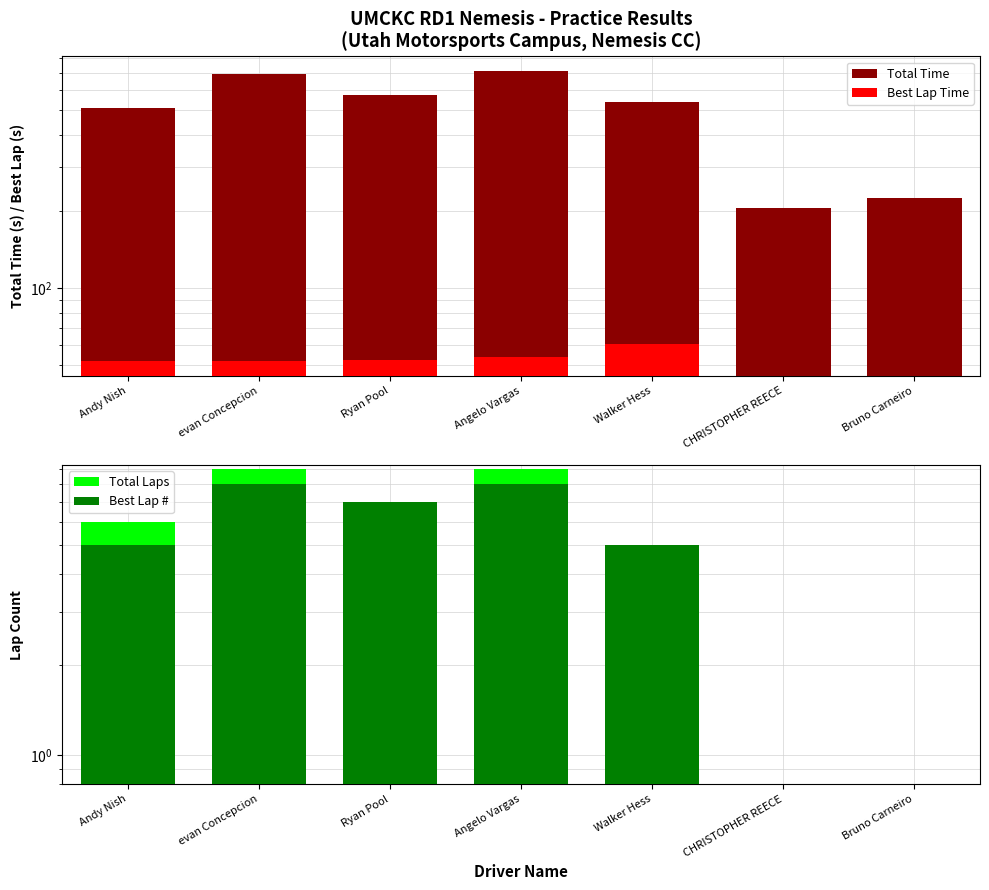

What is the difference between the highest and lowest values at Bruno Carneiro?

226.8